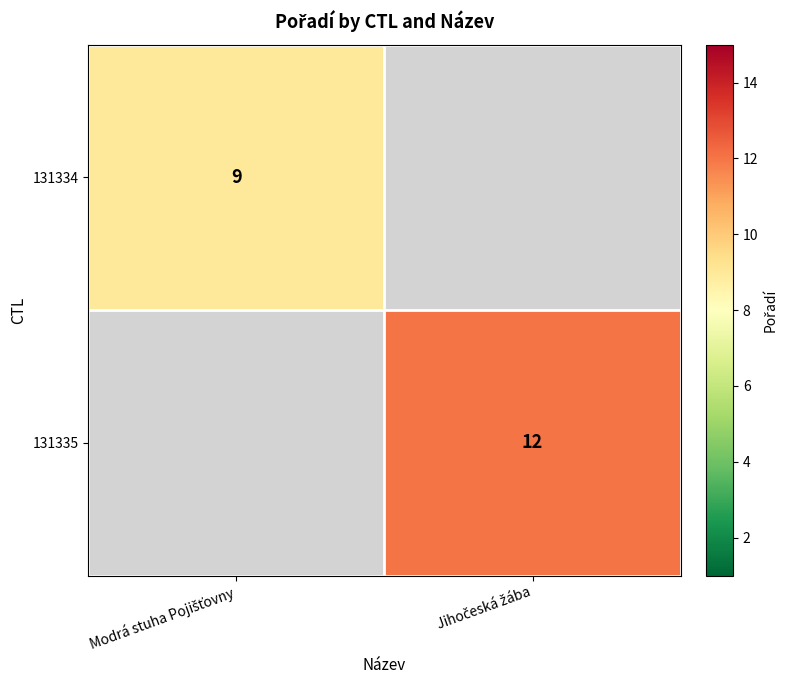

Which has a higher value, Modrá stuha Pojišťovny or Jihočeská žába?

Jihočeská žába